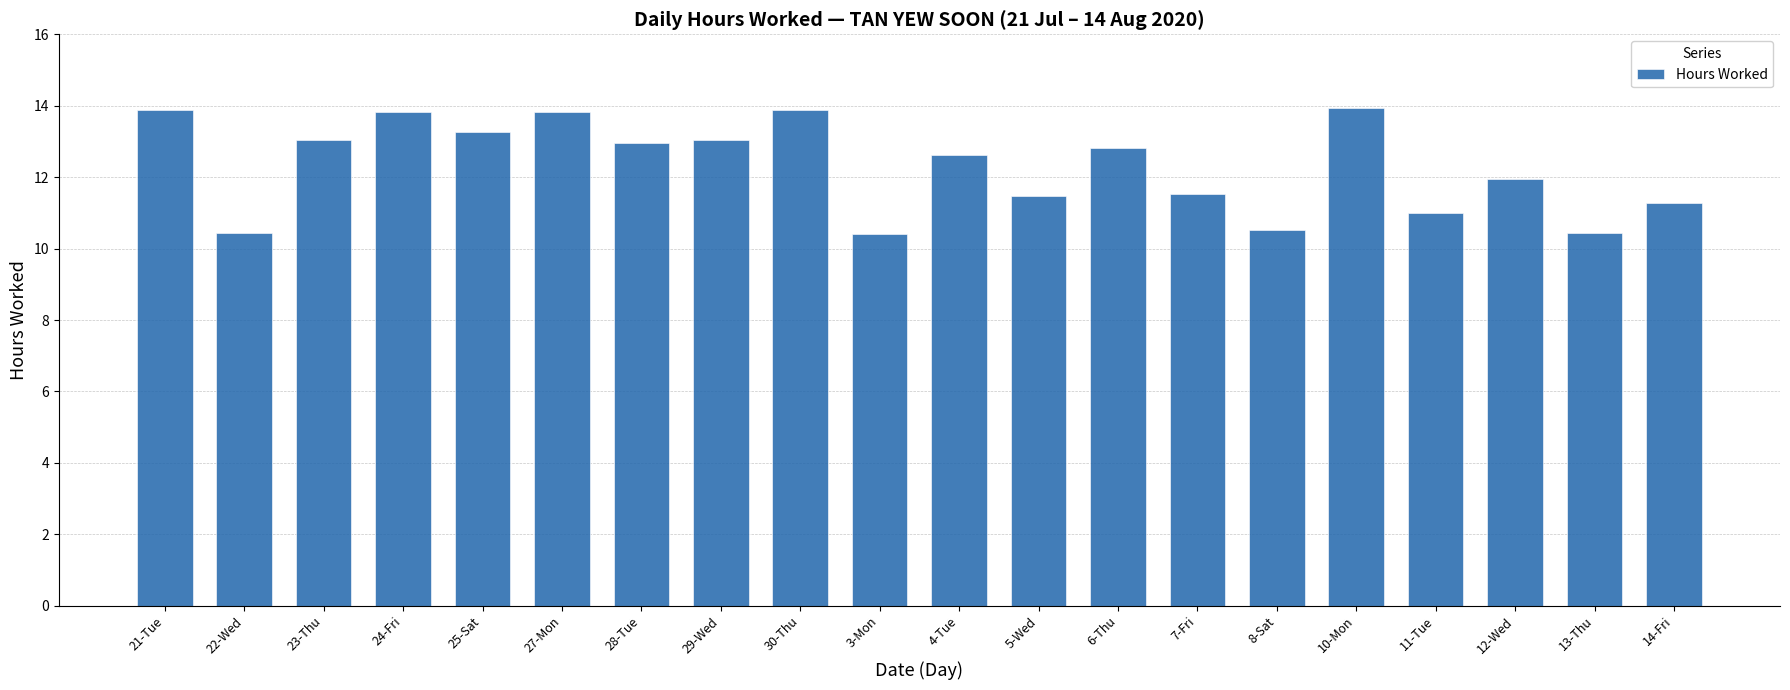

What is the smallest value displayed?

10.4